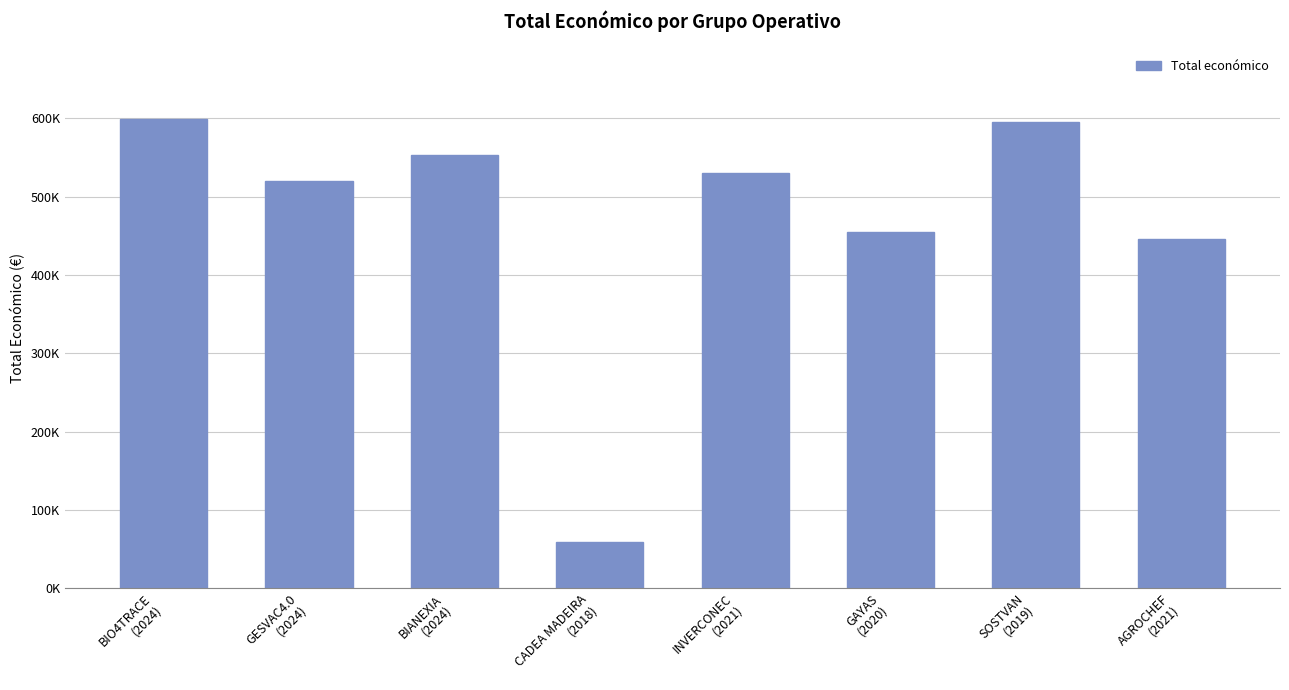

What is the approximate value at AGROCHEF
(2021)?

446440